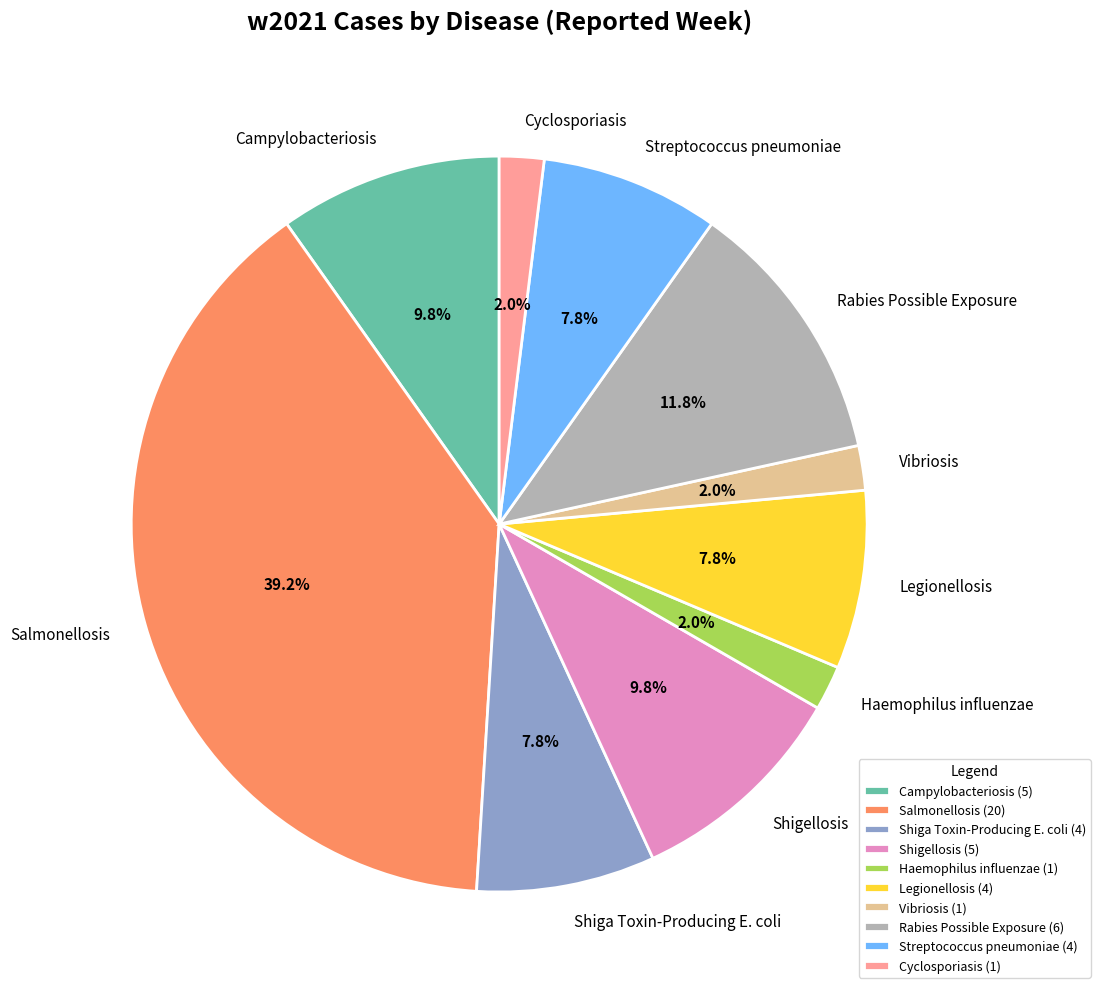

Is Salmonellosis the majority of the pie?

No